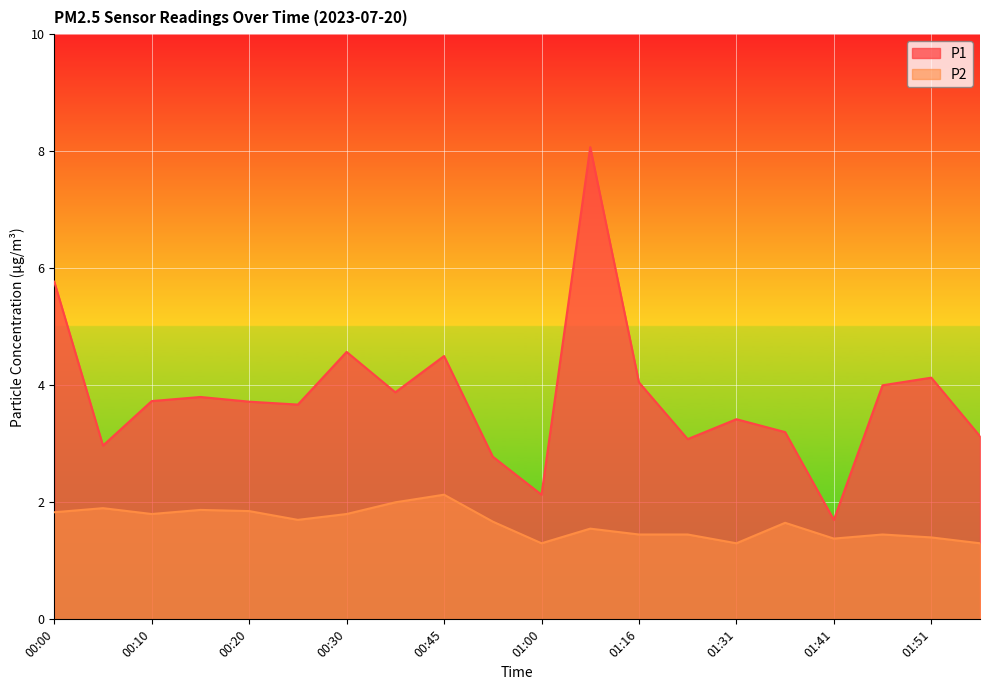

Rank the categories by P2 value from lowest to highest.

01:00, 01:31, 01:56, 01:41, 01:51, 01:16, 01:21, 01:46, 01:10, 01:36, 00:50, 00:25, 00:10, 00:30, 00:00, 00:20, 00:15, 00:05, 00:35, 00:45